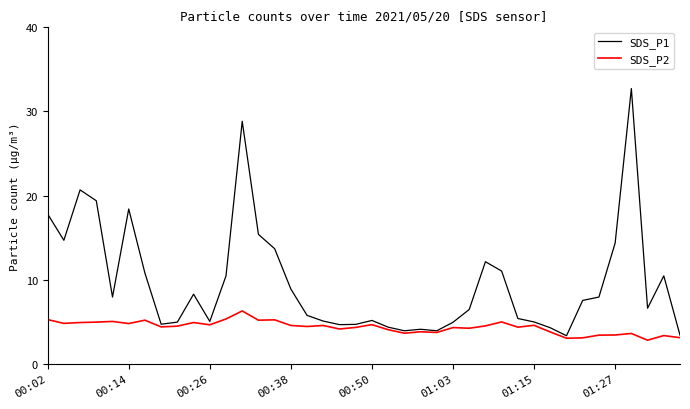

What is the maximum value for SDS_P2?

6.3